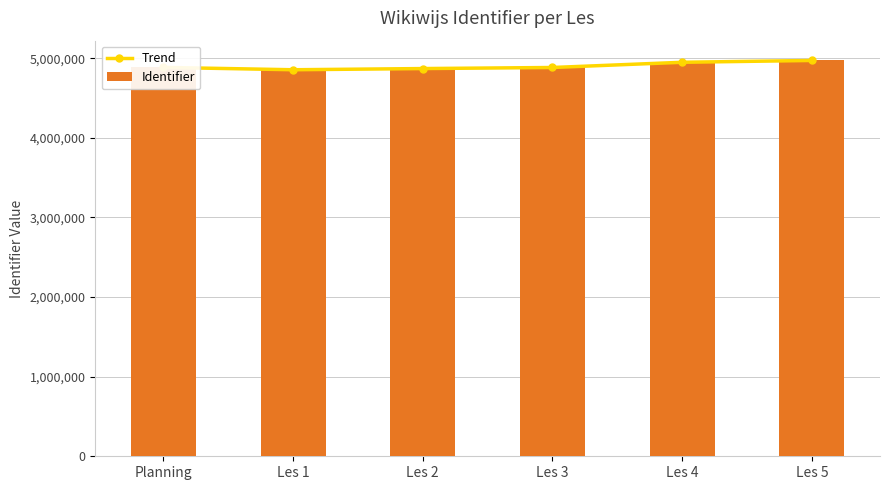

What are all the series names shown in the legend?

Trend, Identifier